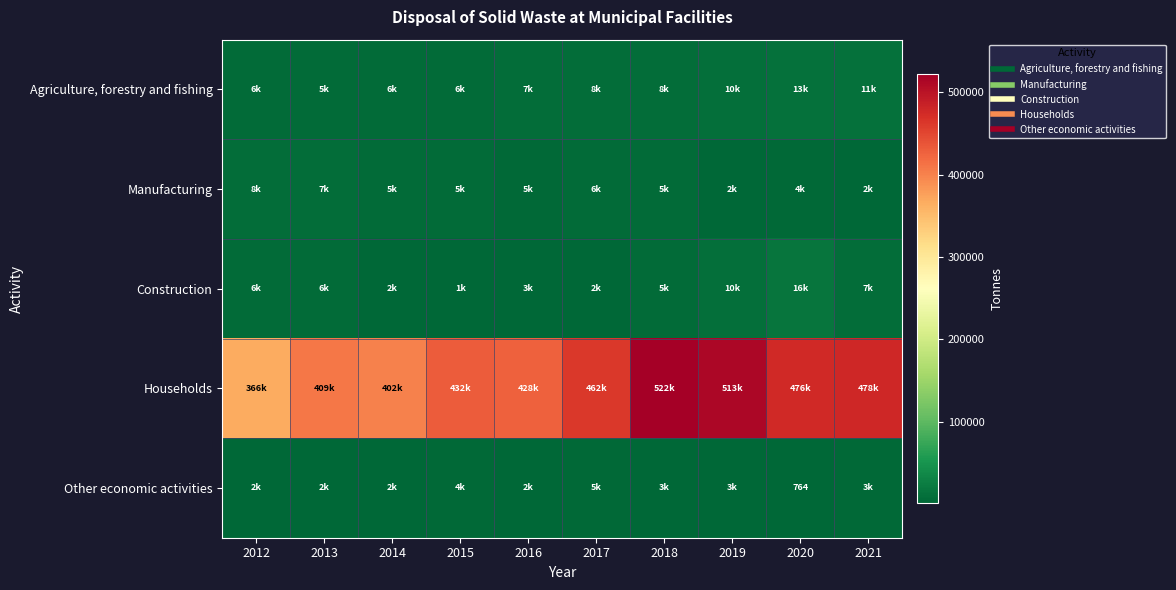

Which has a higher value, 2013 or 2017?

2017